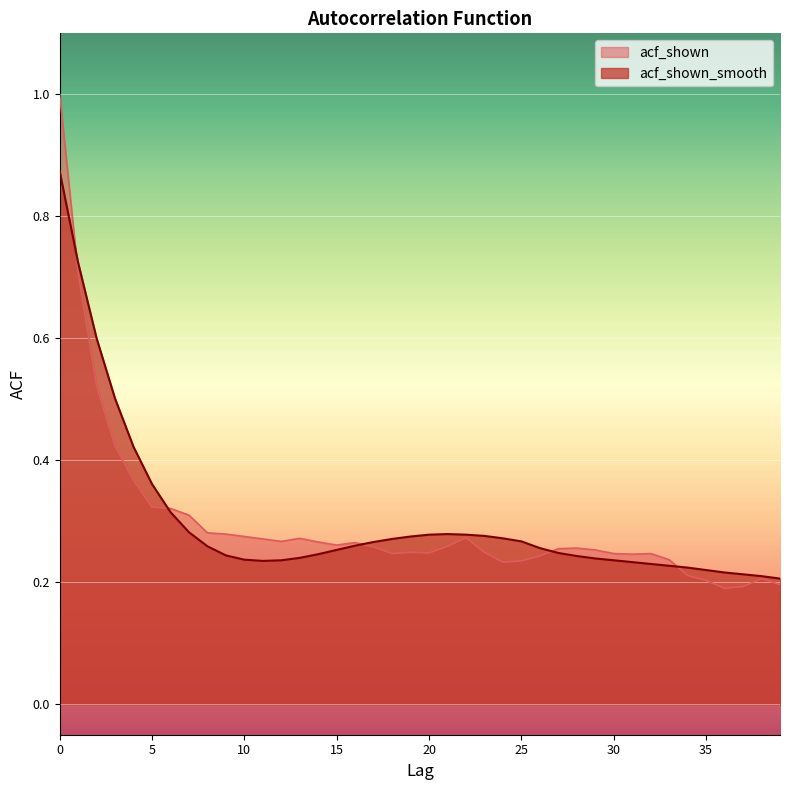

What is the value of the acf_shown point at the 29th from the left?

0.3